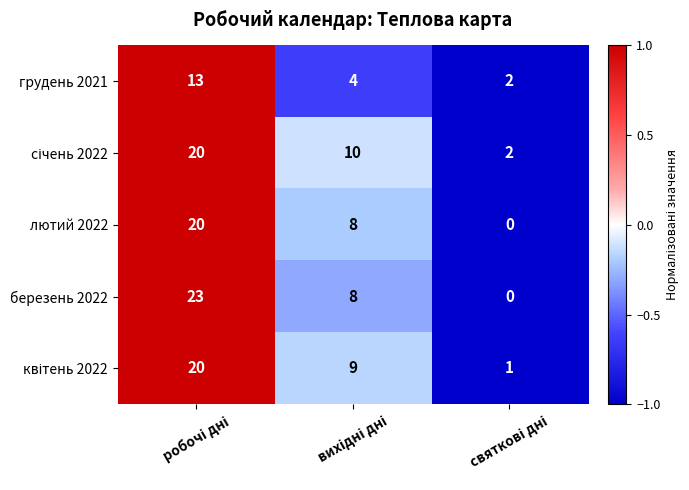

How many categories are shown in the chart?

3